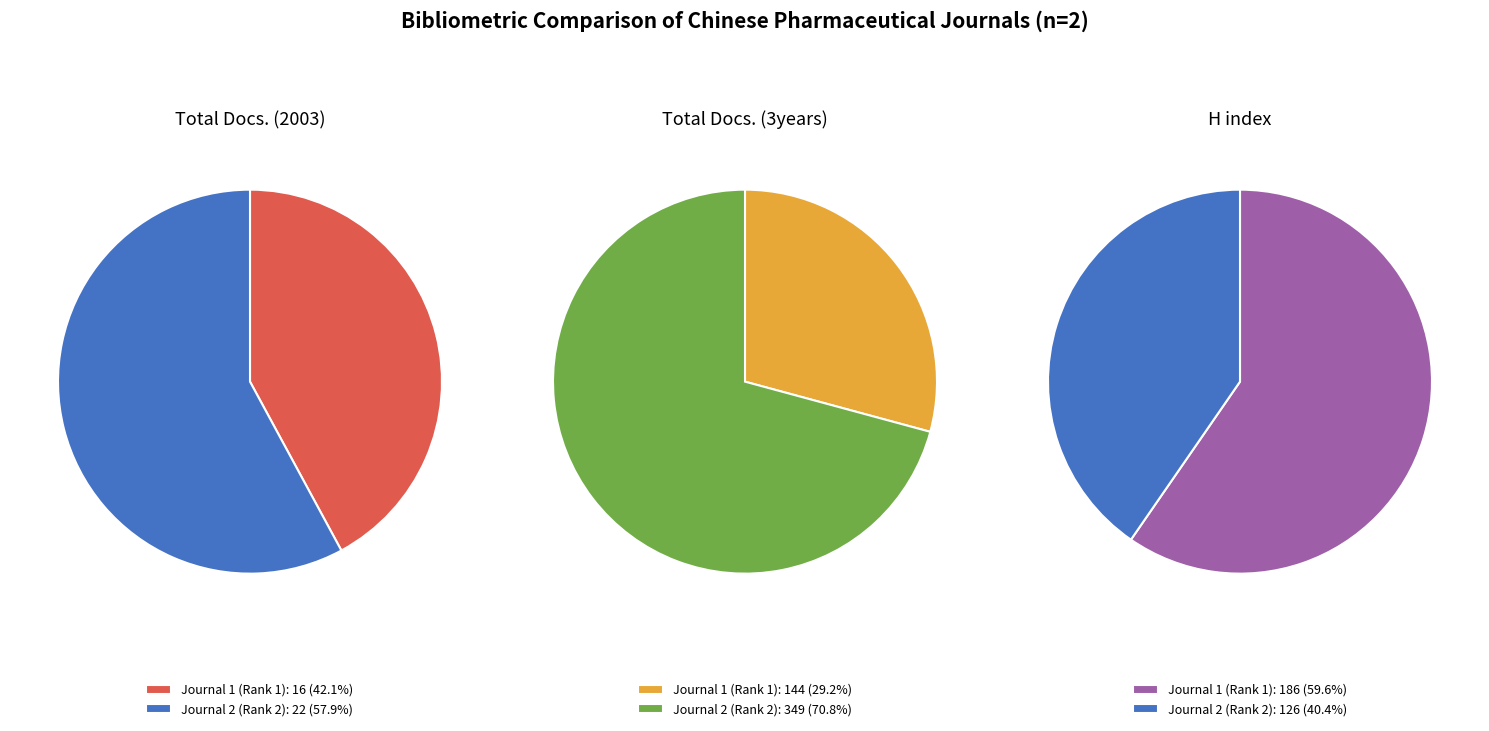

True or false: Journal of China Pharmaceutical University accounts for 50% of the total.

False